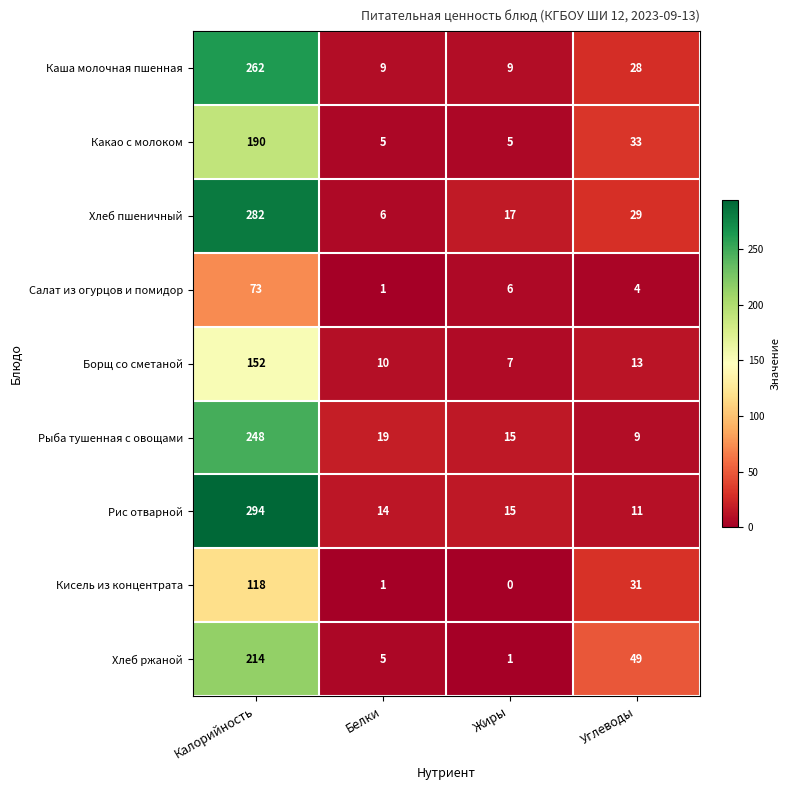

At which category is the sum across all series the highest?

Калорийность